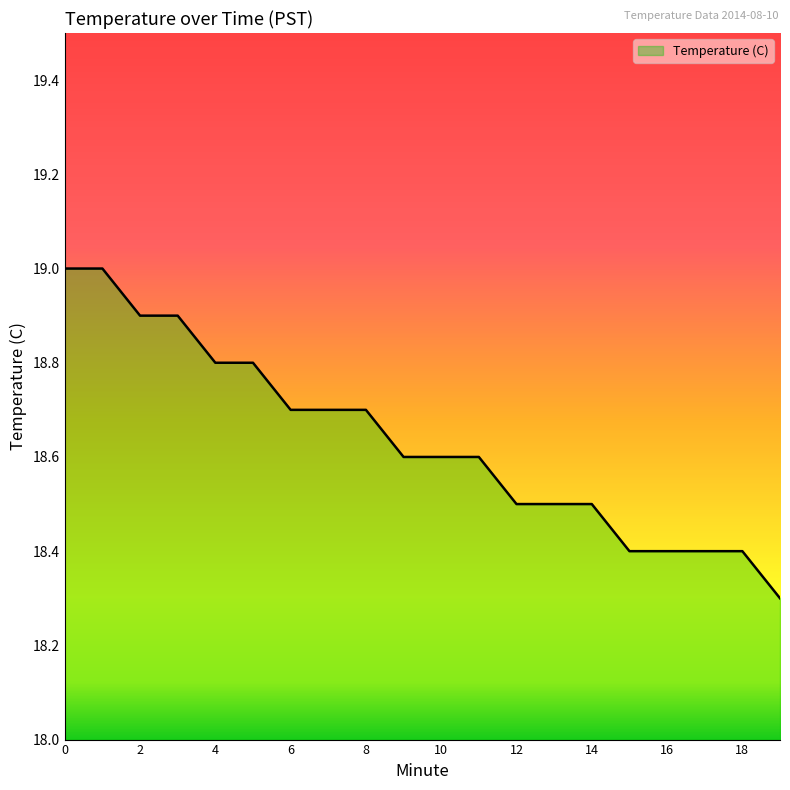

What is the minimum value shown in the chart?

18.3